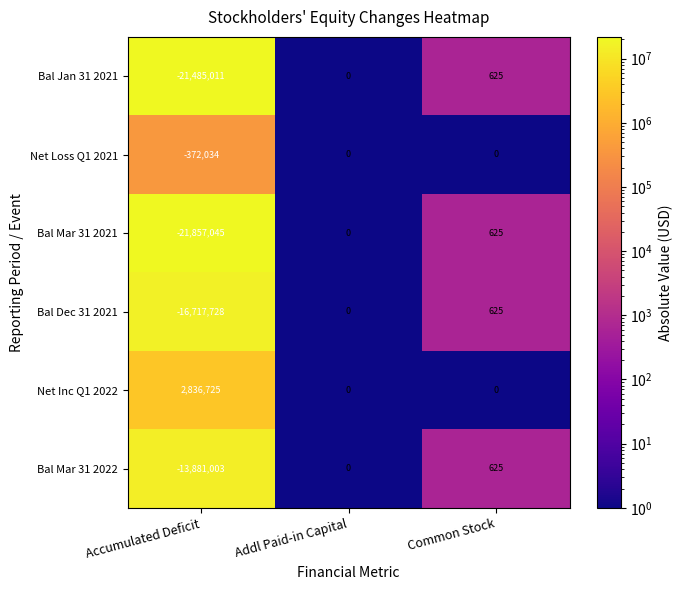

Which series has the widest spread of values?

Bal Mar 31 2021